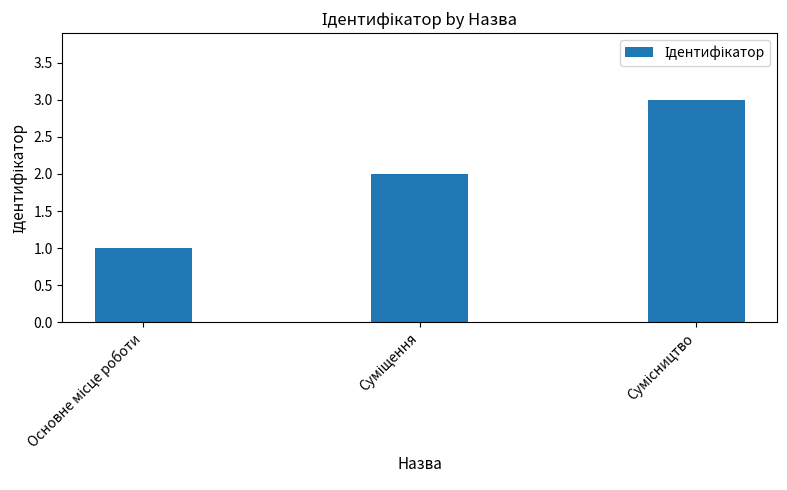

What is the maximum value shown in the chart?

3